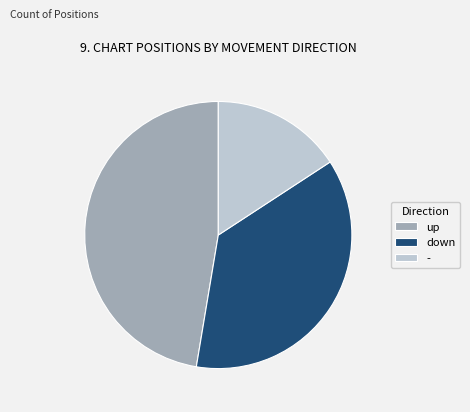

The down slice represents 37% of the pie. True or false?

True